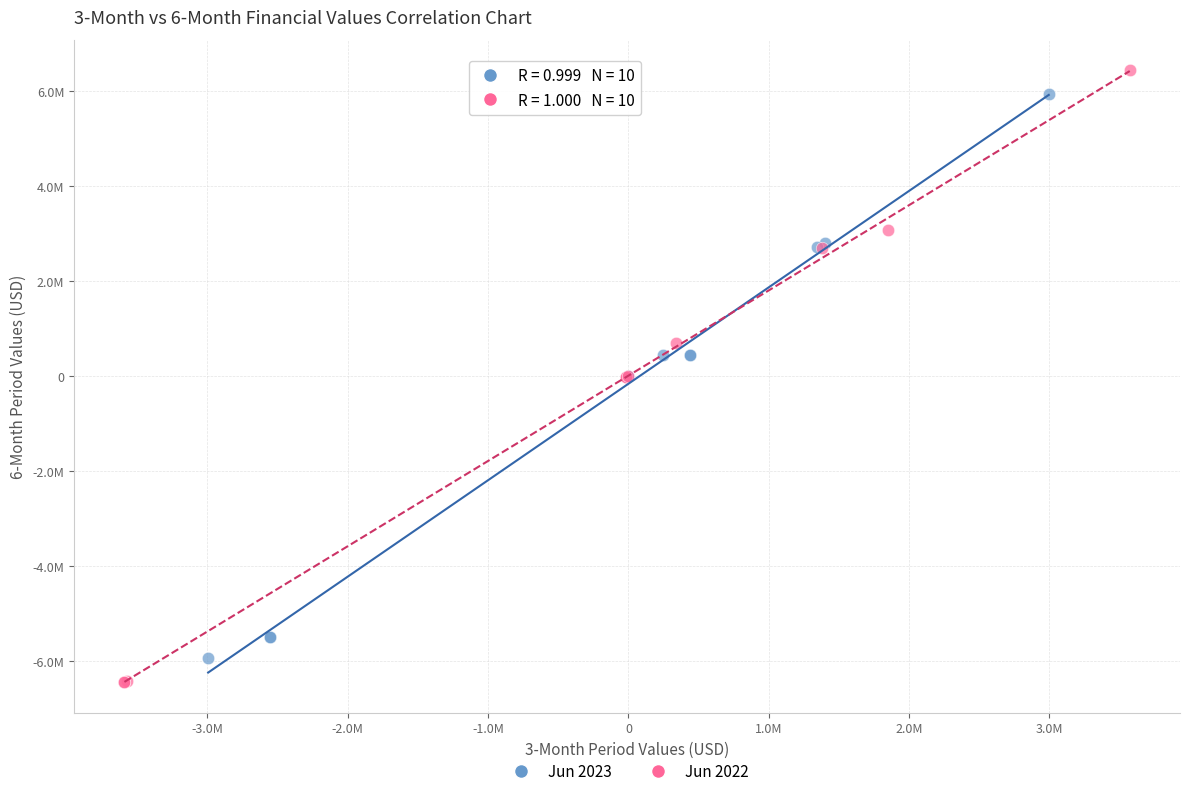

Which series has the largest Y range (max minus min)?

Jun 2022